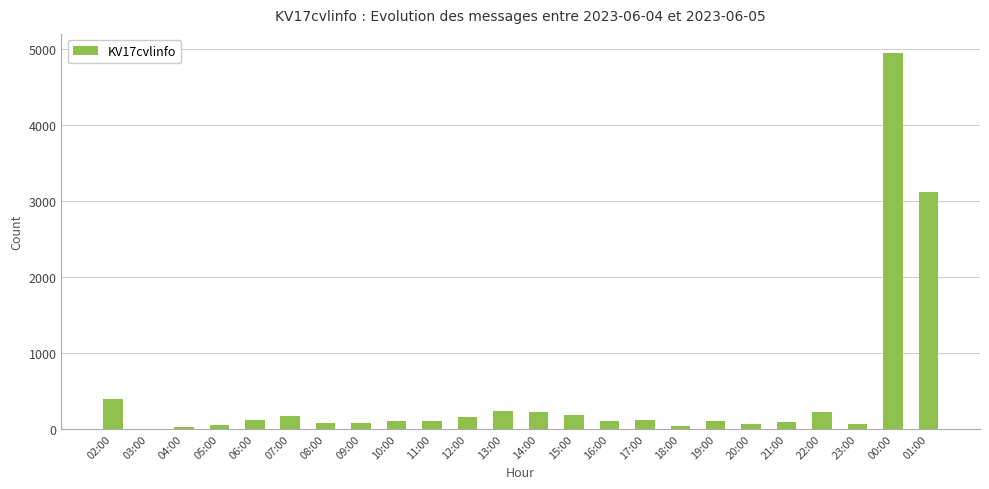

The value at 17:00 is 116. True or false?

True